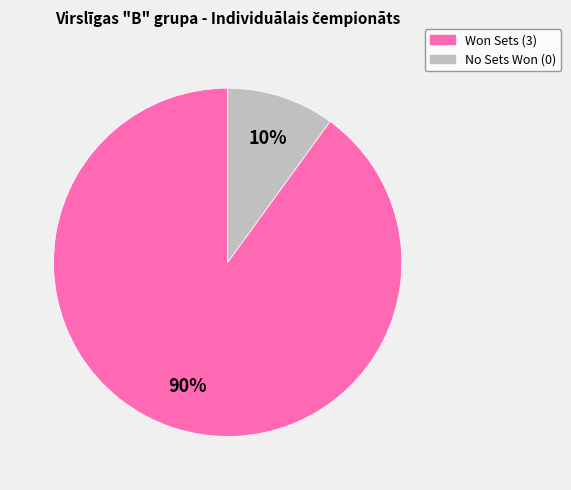

Is there any slice that represents more than half of the pie?

Yes